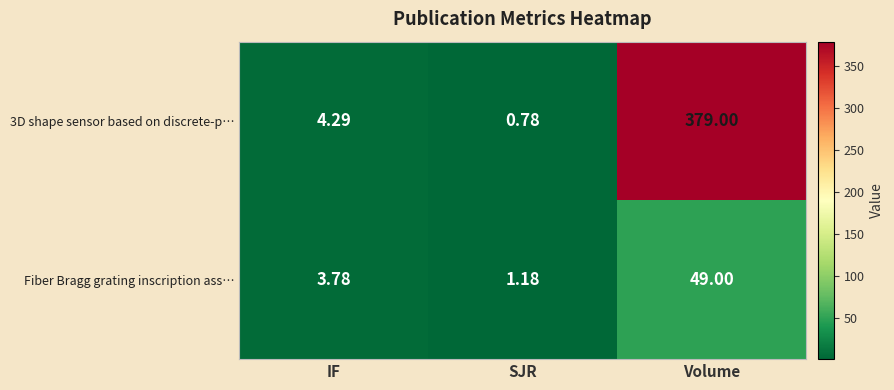

At which label does Fiber Bragg grating inscription ass… reach its minimum?

SJR